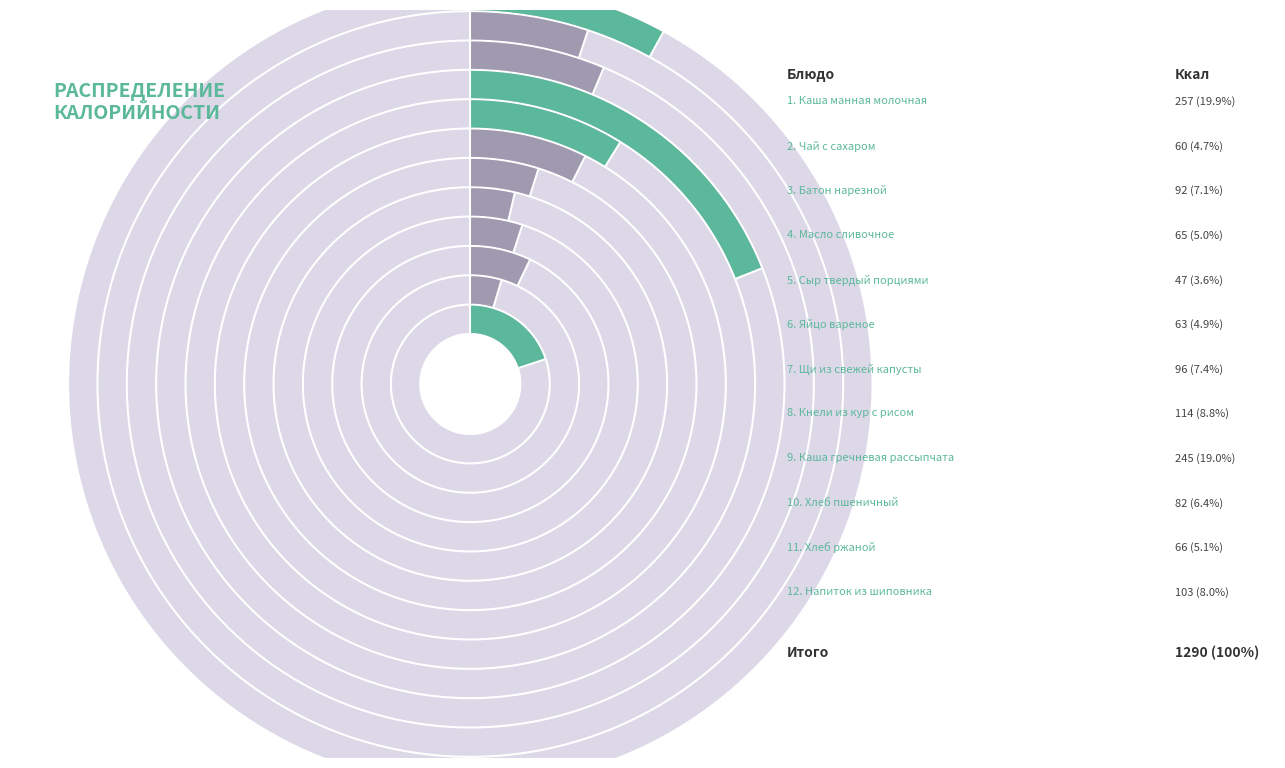

How many slices are in this pie chart?

12